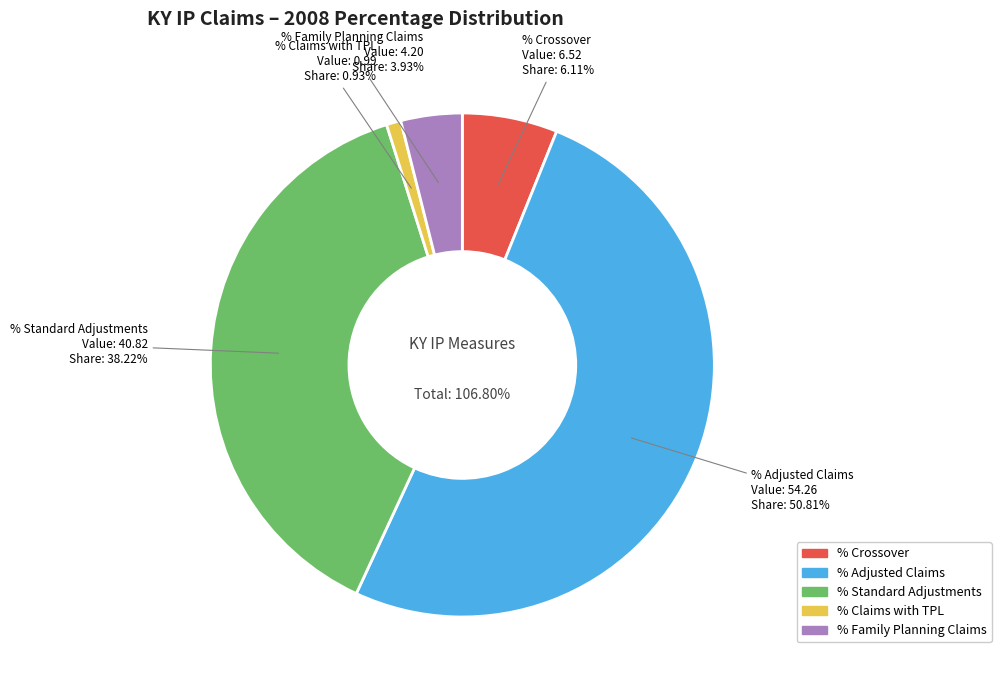

The % Adjusted Claims slice represents 62% of the pie. True or false?

False